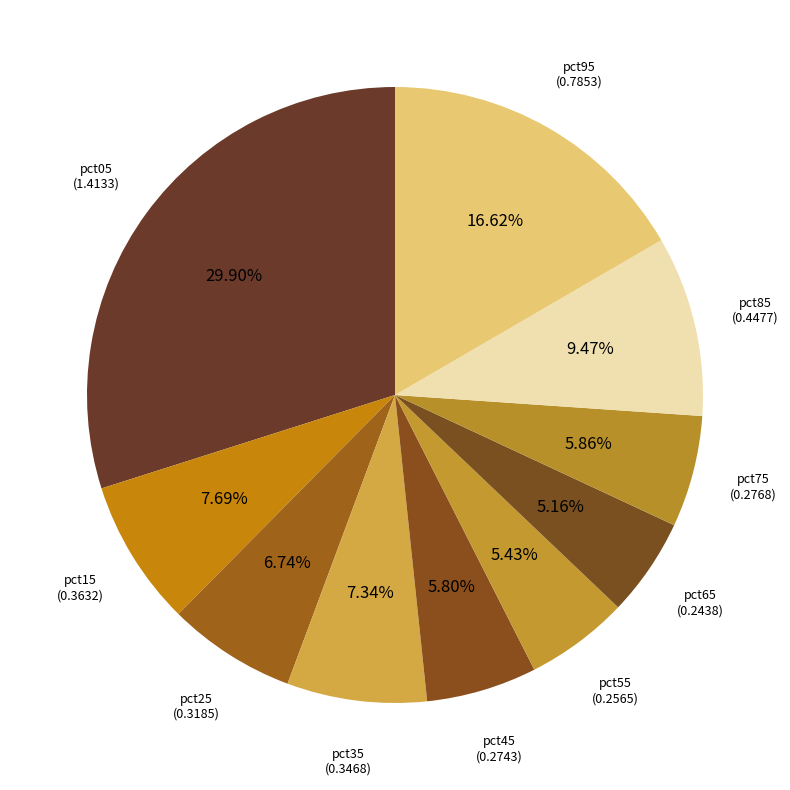

How many segments does this pie chart have?

10